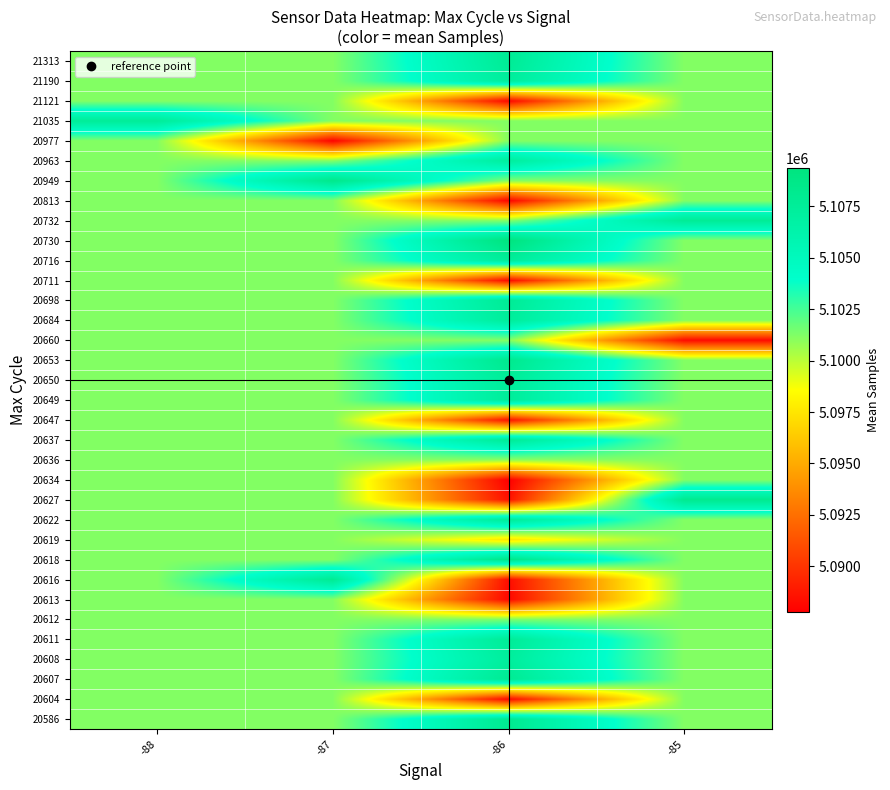

How many distinct data groups are displayed?

34